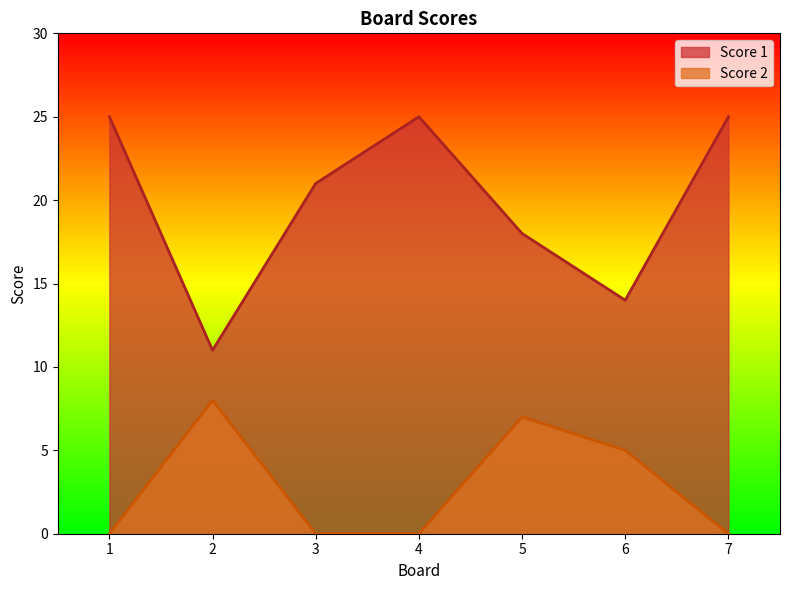

Reading right to left, extract all data points from this chart.

Score 1: 7=25	6=14	5=18	4=25	3=21	2=11	1=25
Score 2: 7=0	6=5	5=7	4=0	3=0	2=8	1=0